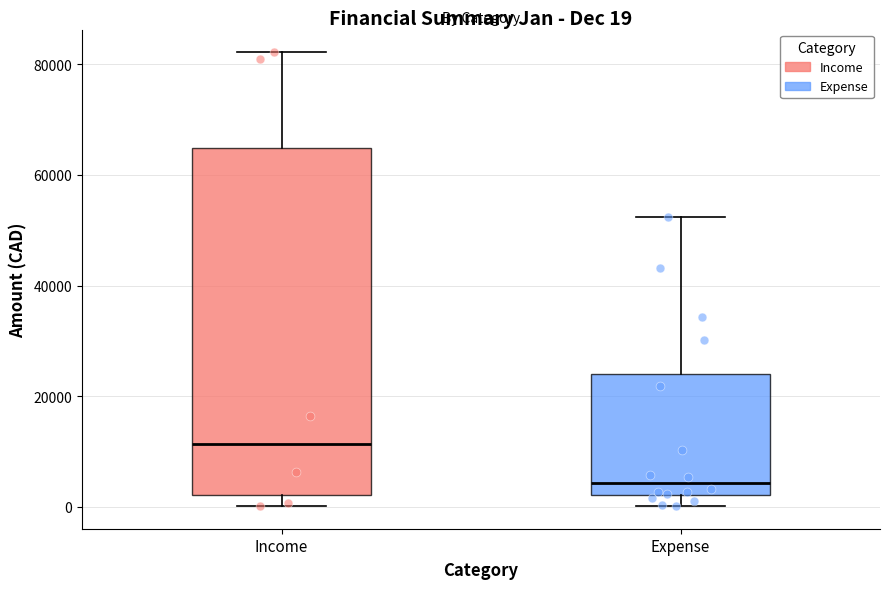

Comparing the boxes themselves (not the whiskers), which one is the tallest?

Income